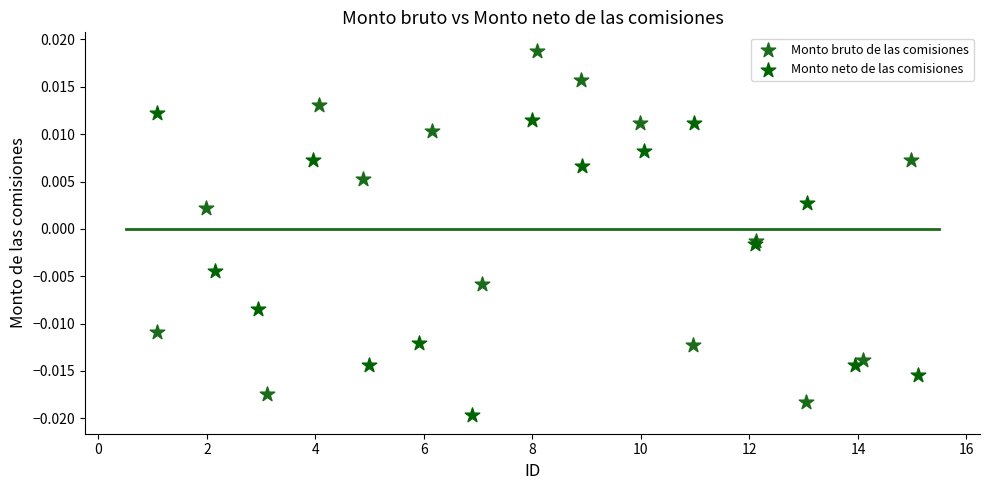

Which series has the largest Y range (max minus min)?

Monto bruto de las comisiones